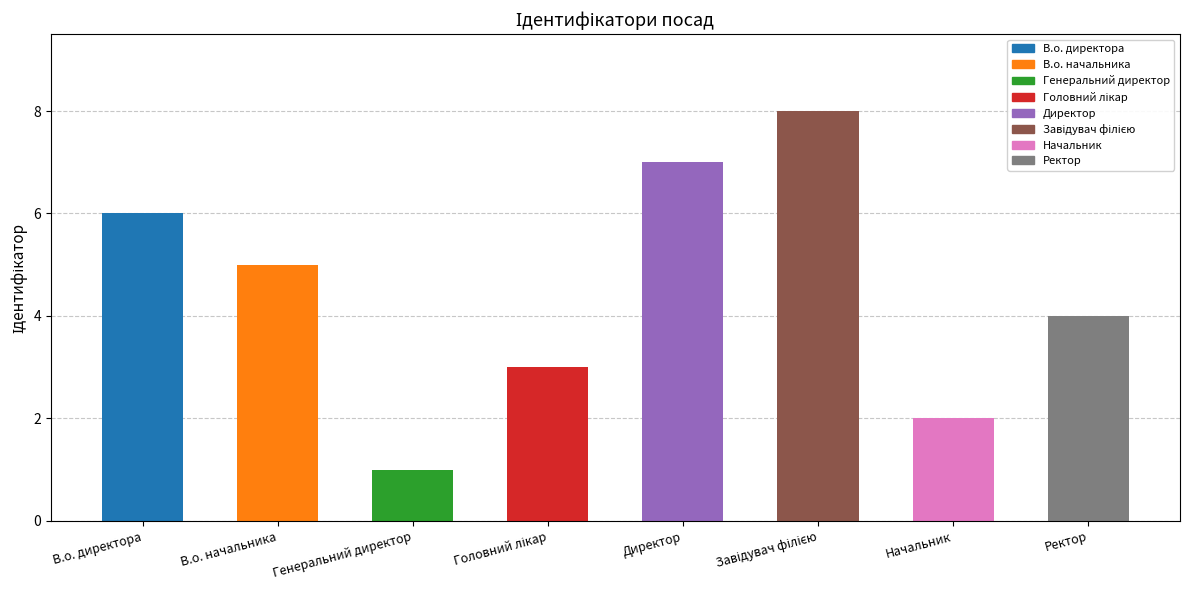

What is the label of the 2nd bar from the left?

В.о. начальника